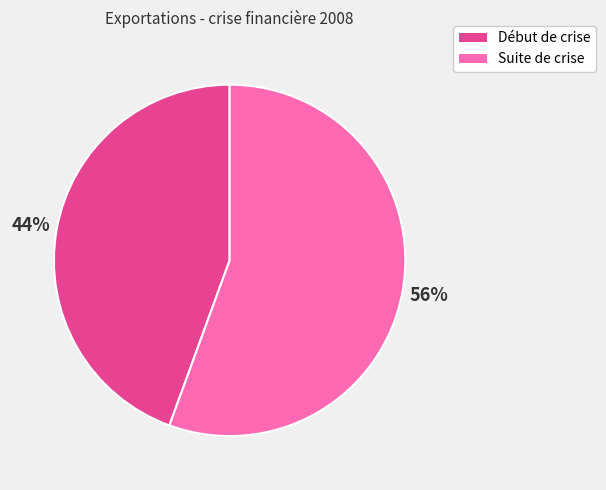

Combined, do Suite de crise and Début de crise account for over 50%?

Yes